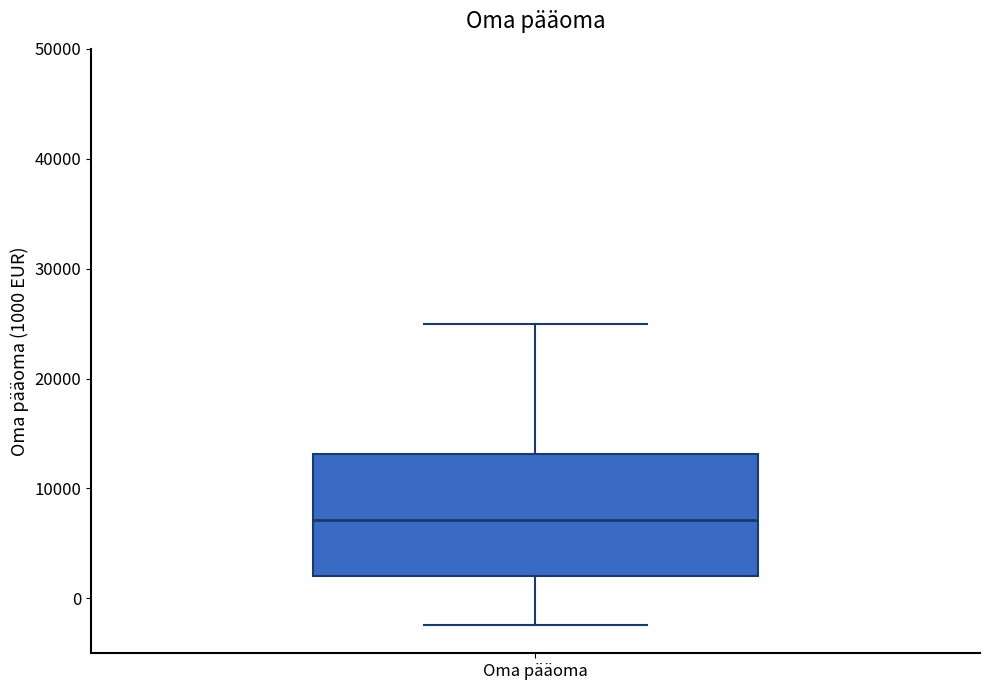

Transcribe this box plot: give where the median line is, the range the box spans, and where the two whiskers end, as read against the y-axis. The values are not printed on the chart, so give them approximately, as read against the axis.

median 7000, box 2000 to 13000, whiskers -2000 to 25000